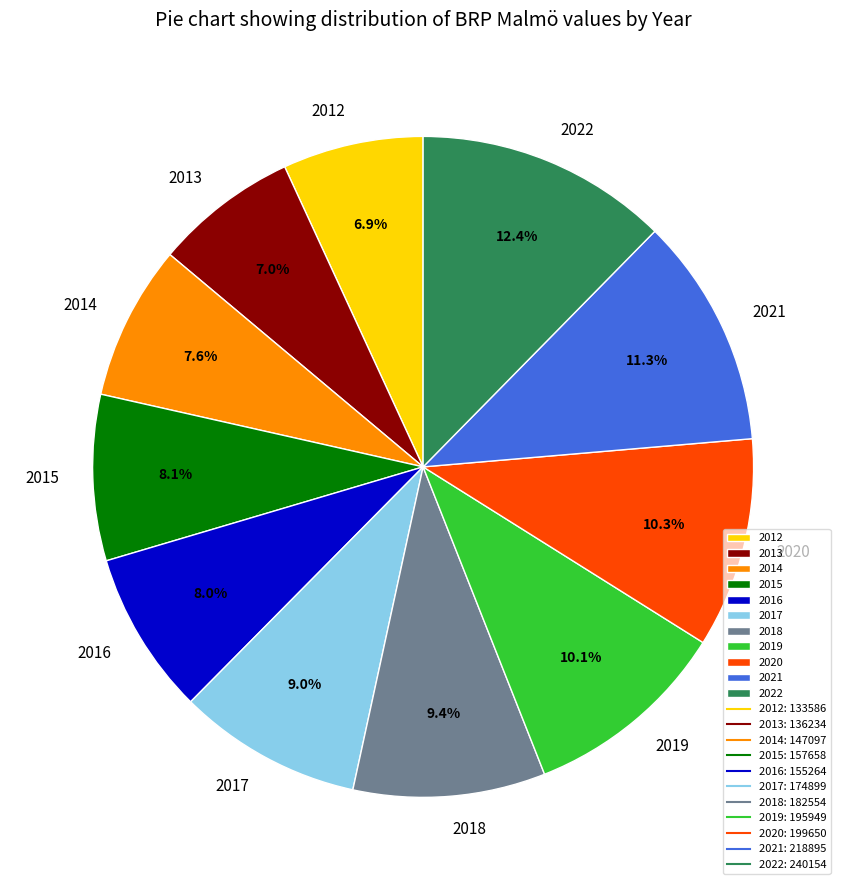

What percentage is NOT represented by 2014?

92.4%